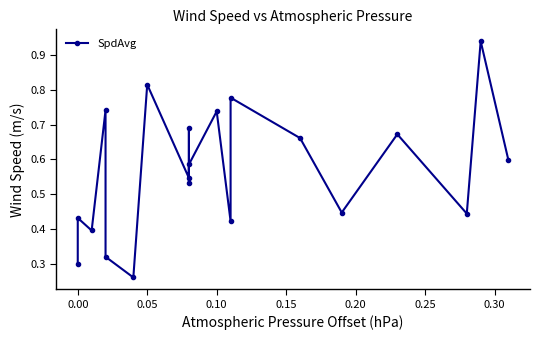

The value at 10 is 0.8. True or false?

False